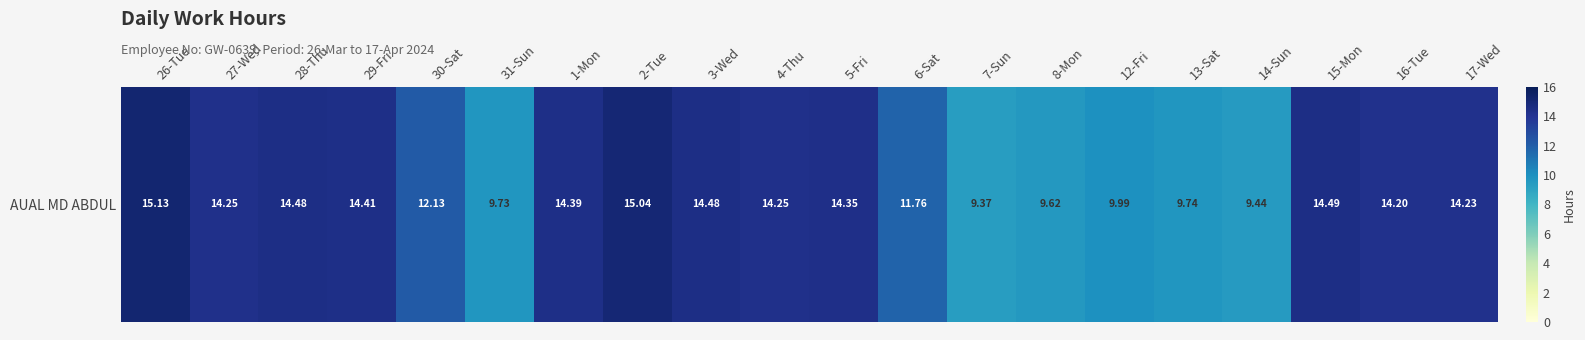

Reading left to right, what are all the values shown in this chart?

15.1	14.2	14.5	14.4	12.1	9.7	14.4	15.0	14.5	14.2	14.3	11.8	9.4	9.6	10.0	9.7	9.4	14.5	14.2	14.2